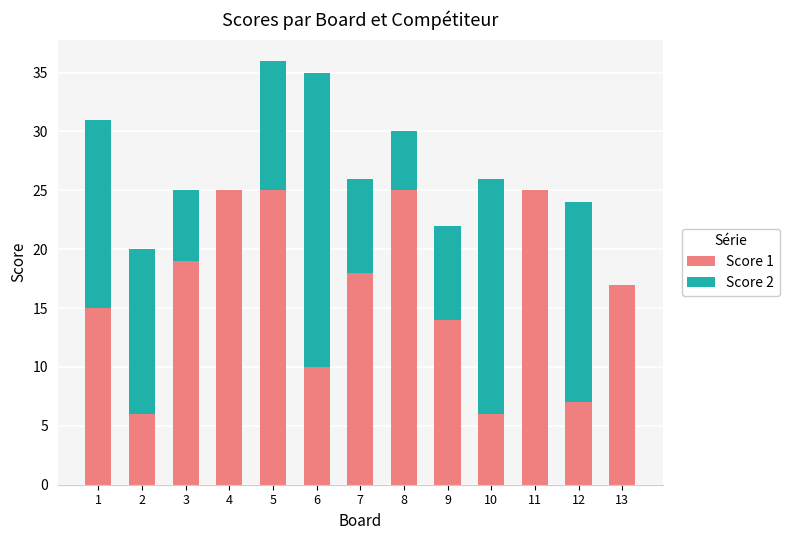

What is the highest value of the Score 1 series?

25